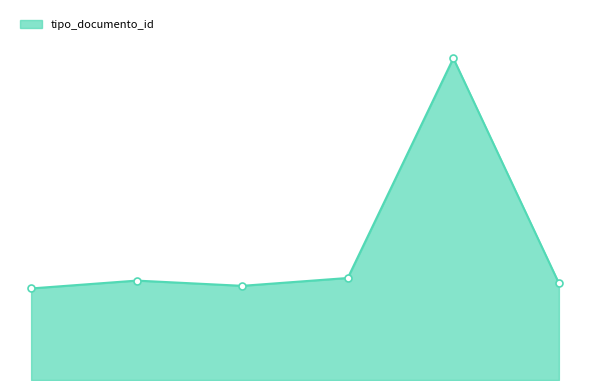

At which label does the data first exceed 38?

2021-05-31 16:32:09